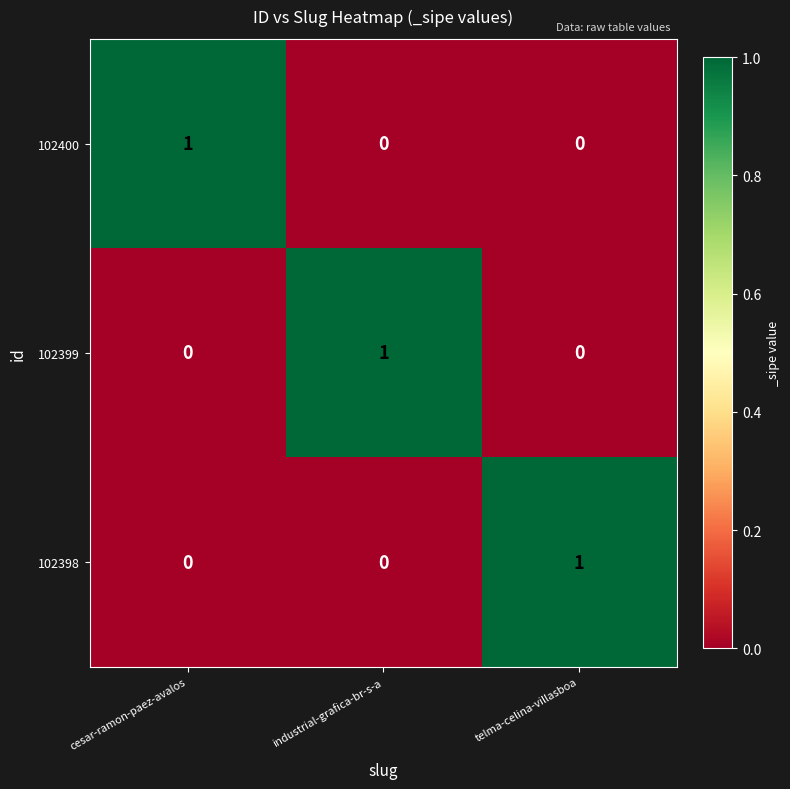

How many 102398 values are between 0 and 1?

3